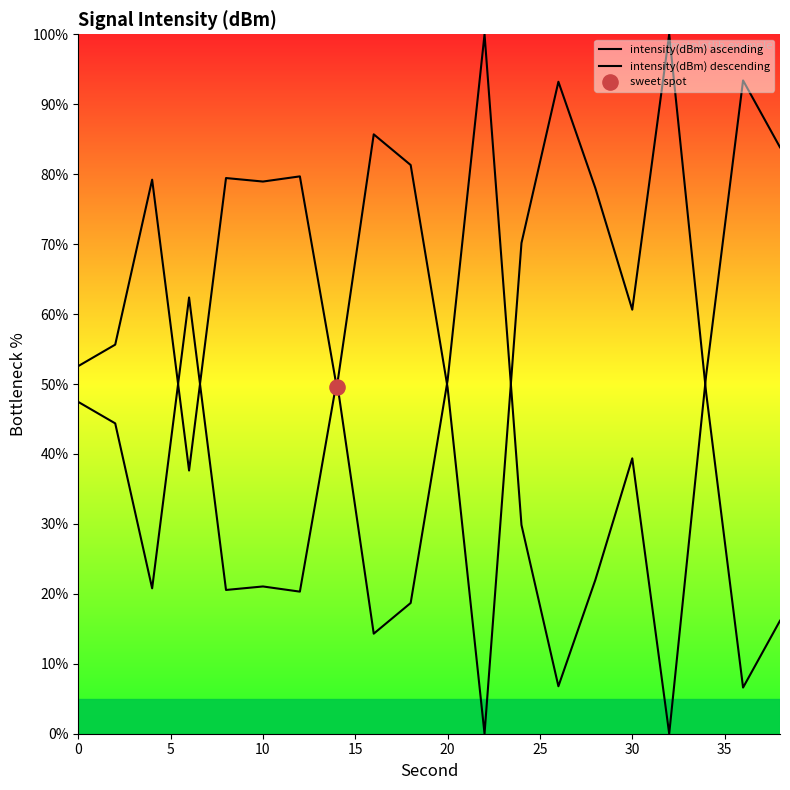

Which series contains the highest Y value?

intensity(dBm) ascending